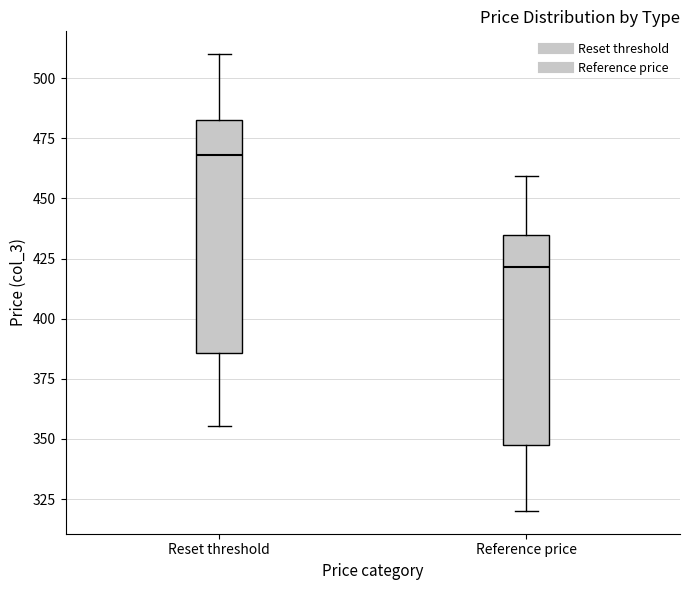

Which box has the lowest median line?

Reference price